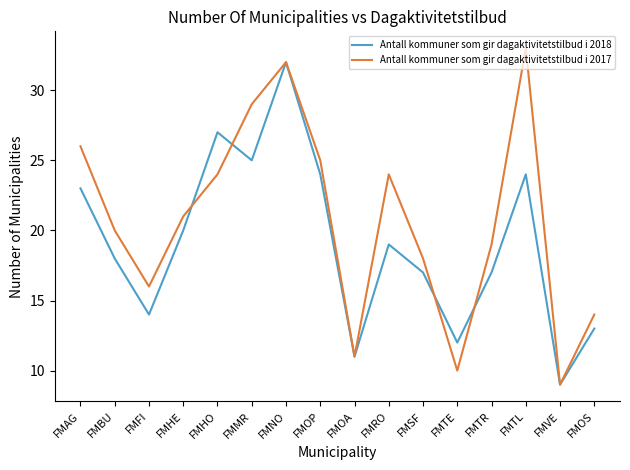

Which series has the largest total across all categories?

Antall kommuner som gir dagaktivitetstilbud i 2017